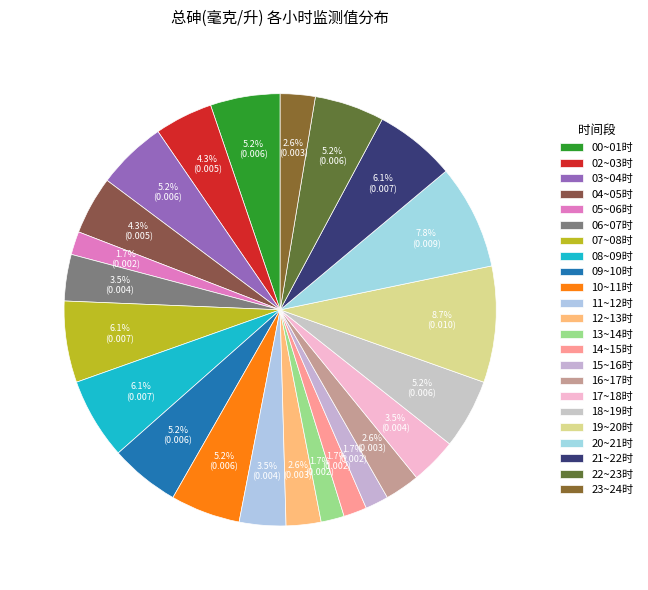

Count the number of slices in the pie.

23